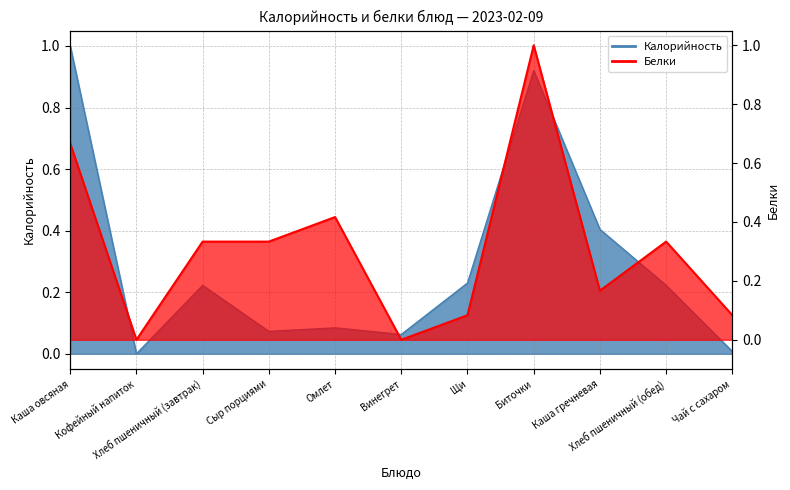

What is the maximum value for Белки?

1.0